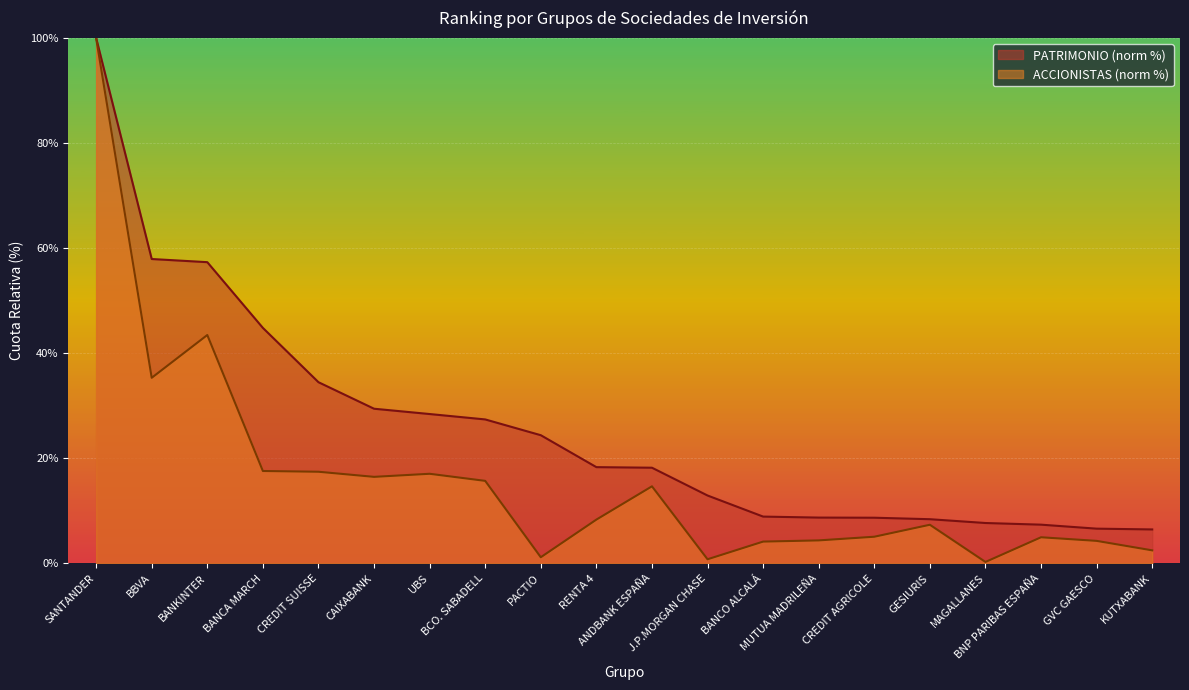

Which label corresponds to the largest value in the chart?

SANTANDER